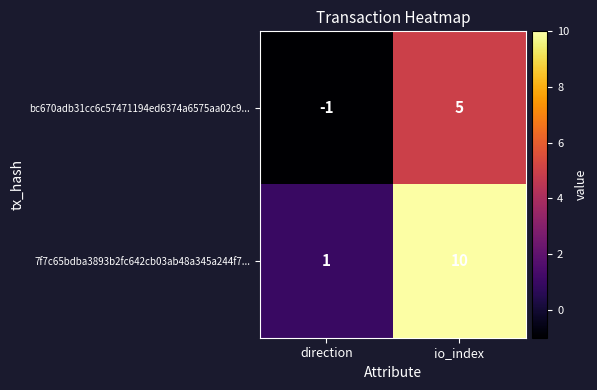

List the series in order of their peak value, lowest first.

bc670adb31cc6c57471194ed6374a6575aa02c9..., 7f7c65bdba3893b2fc642cb03ab48a345a244f7...